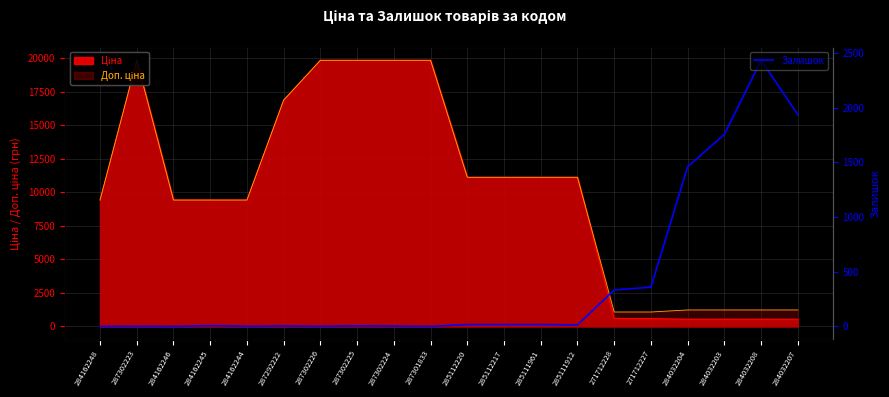

At which label does the data first exceed 14?

285112220